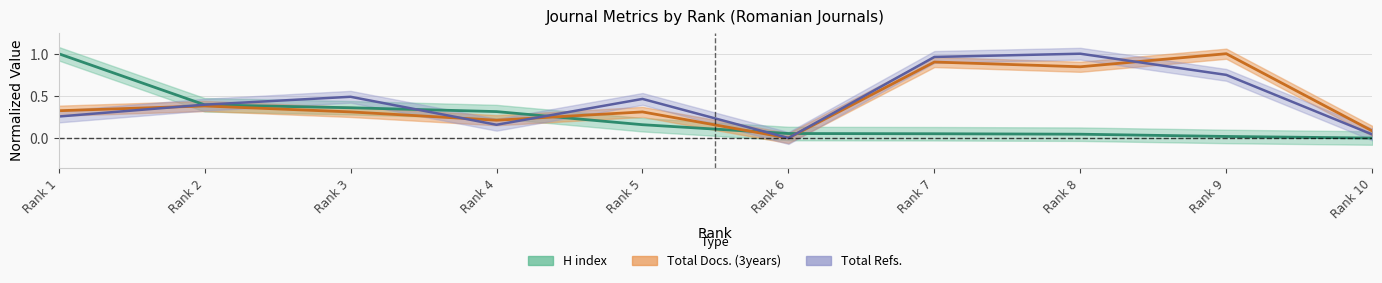

Which series changed the most between Rank 6 and Rank 7?

Total Refs.